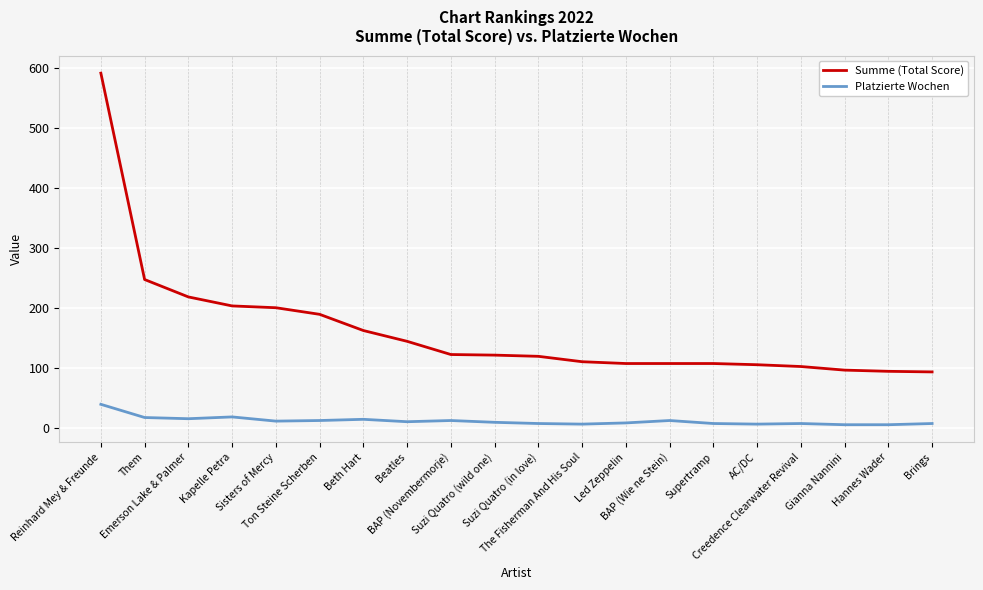

Rank the series by their average value, from lowest to highest.

Platzierte Wochen, Summe (Total Score)